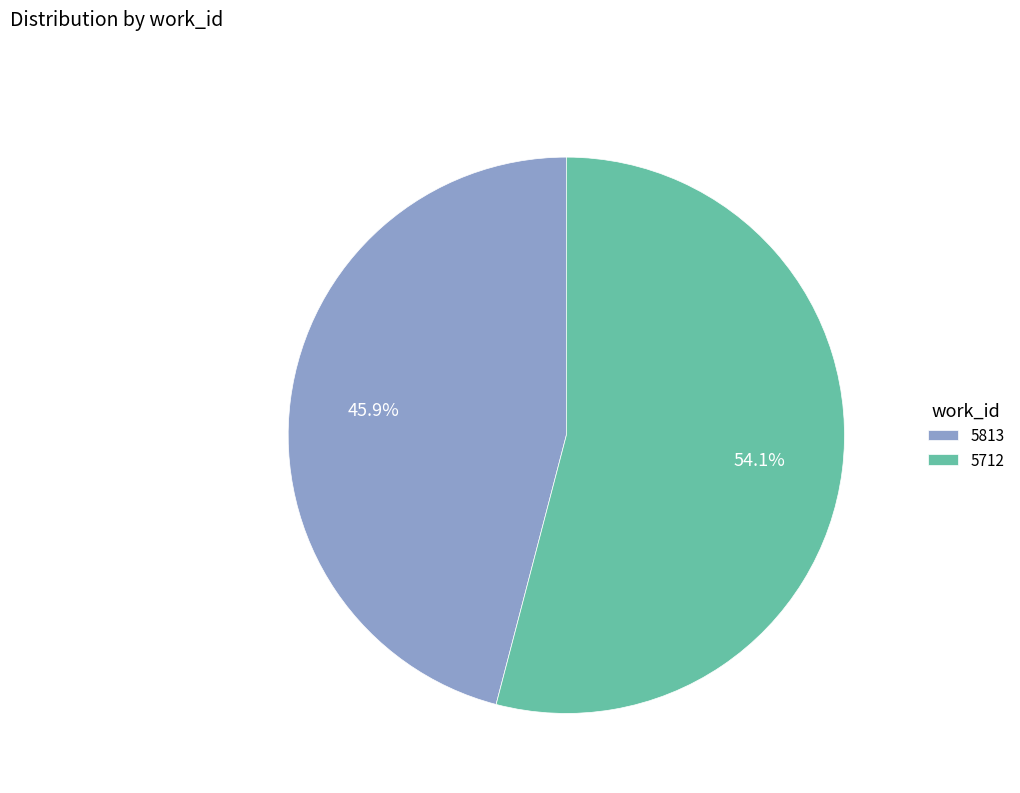

Which slice is the smallest?

5813